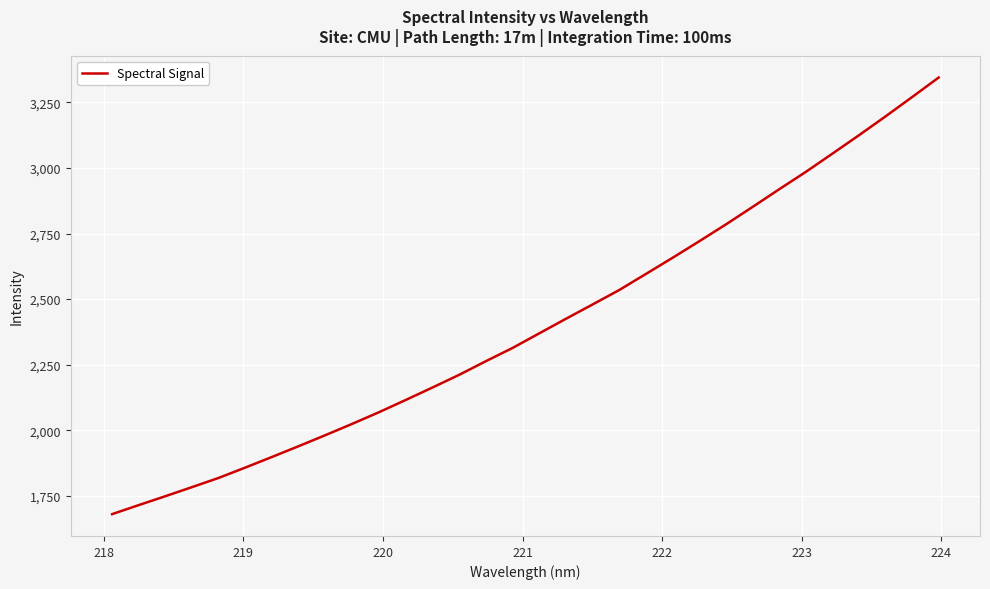

Count the number of categories in the chart.

32